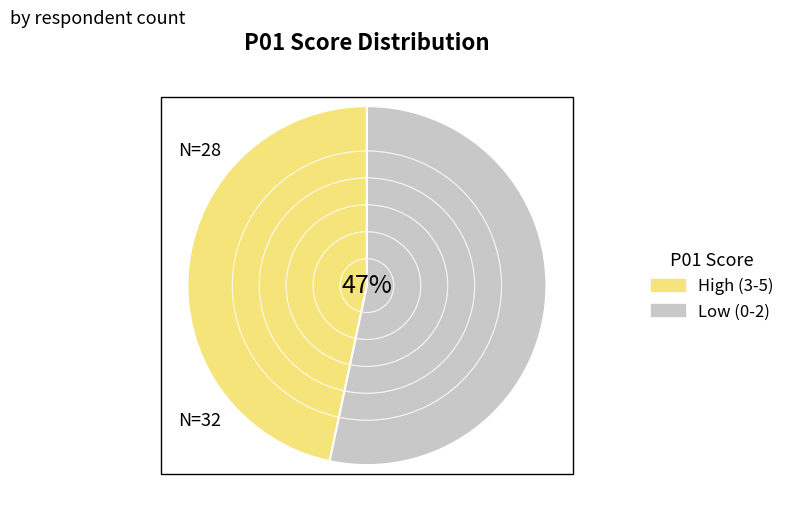

Is it true that P01=2 is 20% of the pie?

True